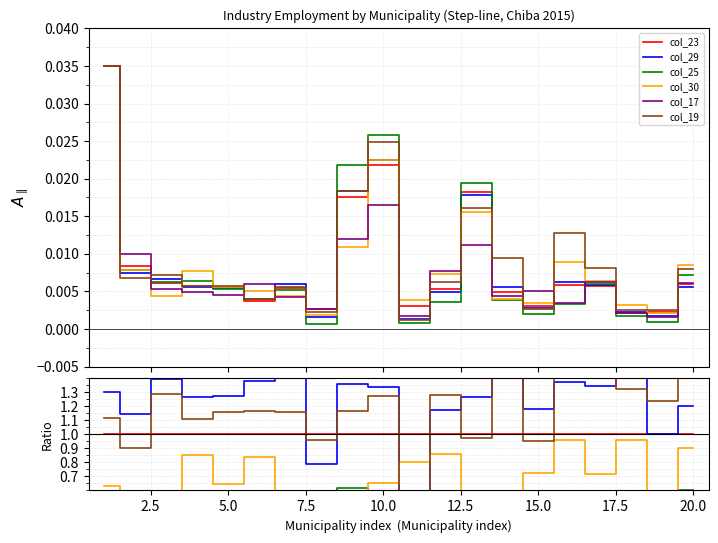

List the series in order of their peak value, lowest first.

col_17 (電気・ガス), col_25 (不動産業), col_30 (複合サービス), col_23 (学術研究), col_29 (医療・福祉), col_19 (運輸業)